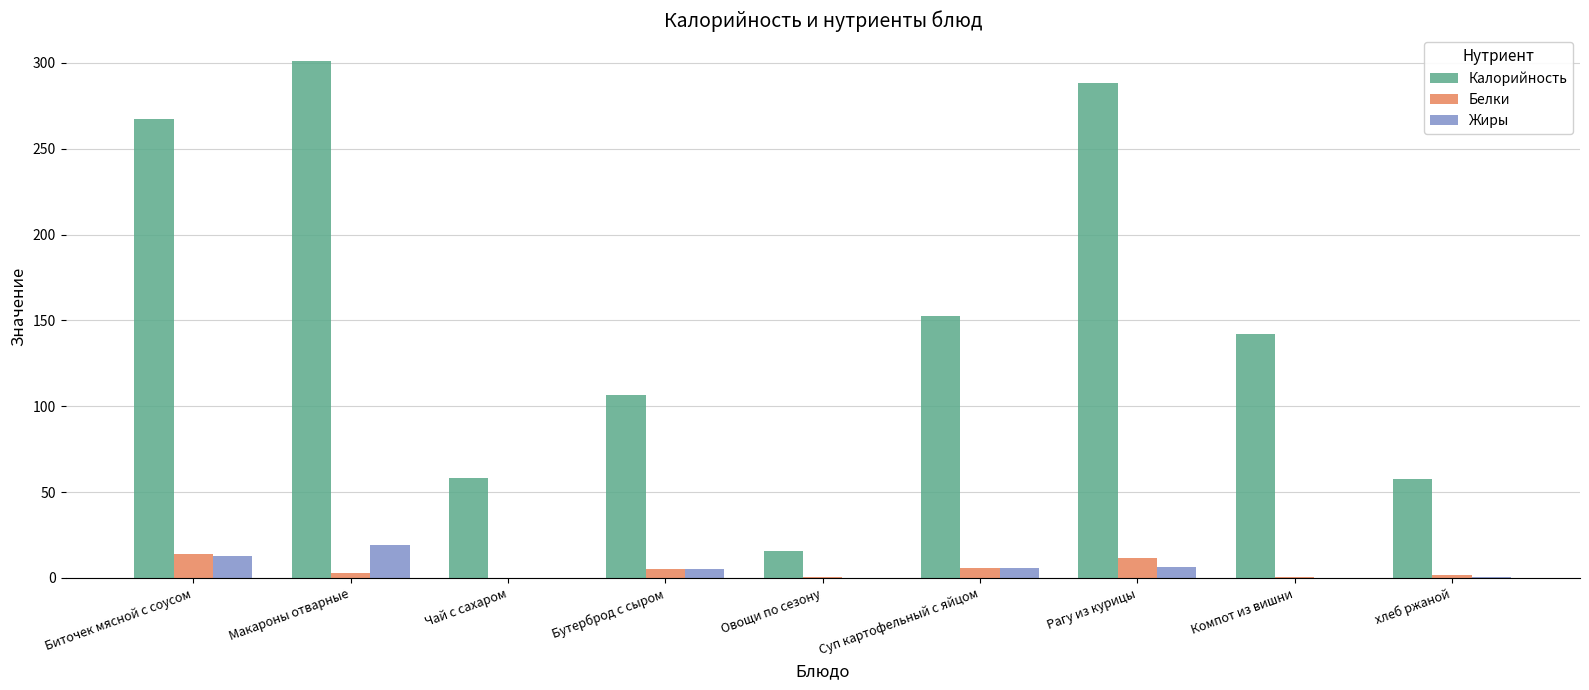

Where is Калорийность nearest to the value 158?

Суп картофельный с яйцом